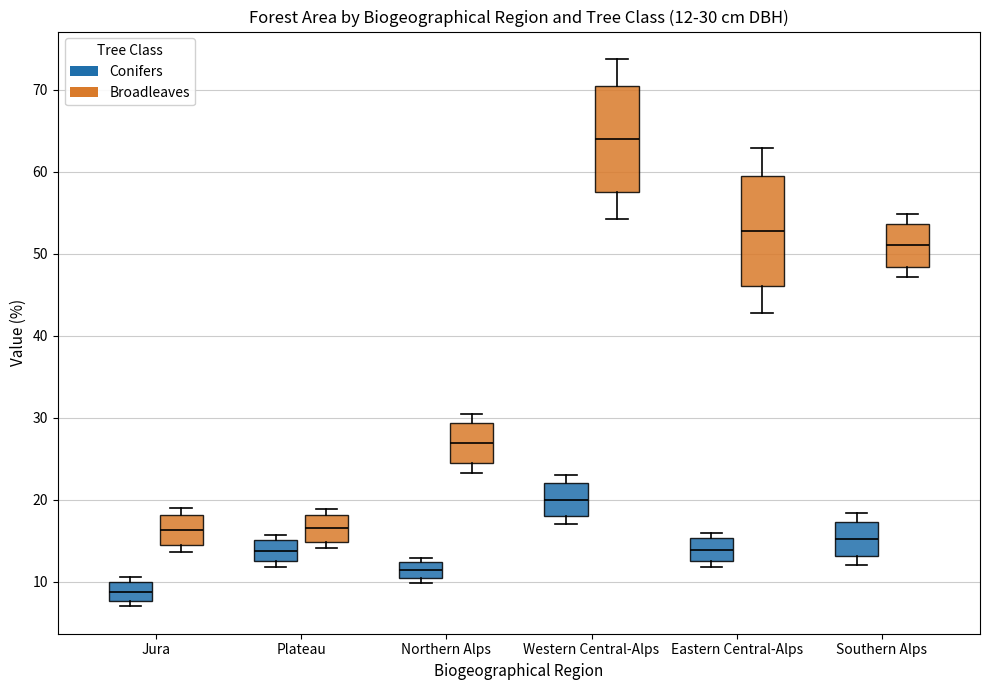

Which box's median line is the highest?

Western Central-Alps (Broadleaves)